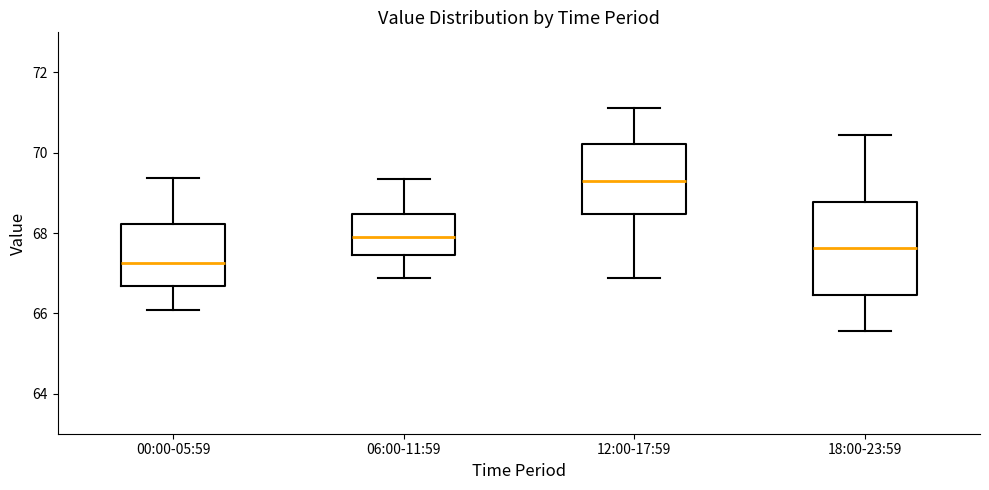

Reading left to right, transcribe this box plot: for each box, give where its median line is, the range the box spans, and where its two whiskers end, as read against the y-axis. The values are not printed on the chart, so give them approximately, as read against the axis.

00:00-05:59: median 67.2, box 66.6 to 68.2, whiskers 66.0 to 69.4
06:00-11:59: median 68.0, box 67.4 to 68.4, whiskers 66.8 to 69.4
12:00-17:59: median 69.2, box 68.4 to 70.2, whiskers 66.8 to 71.2
18:00-23:59: median 67.6, box 66.4 to 68.8, whiskers 65.6 to 70.4